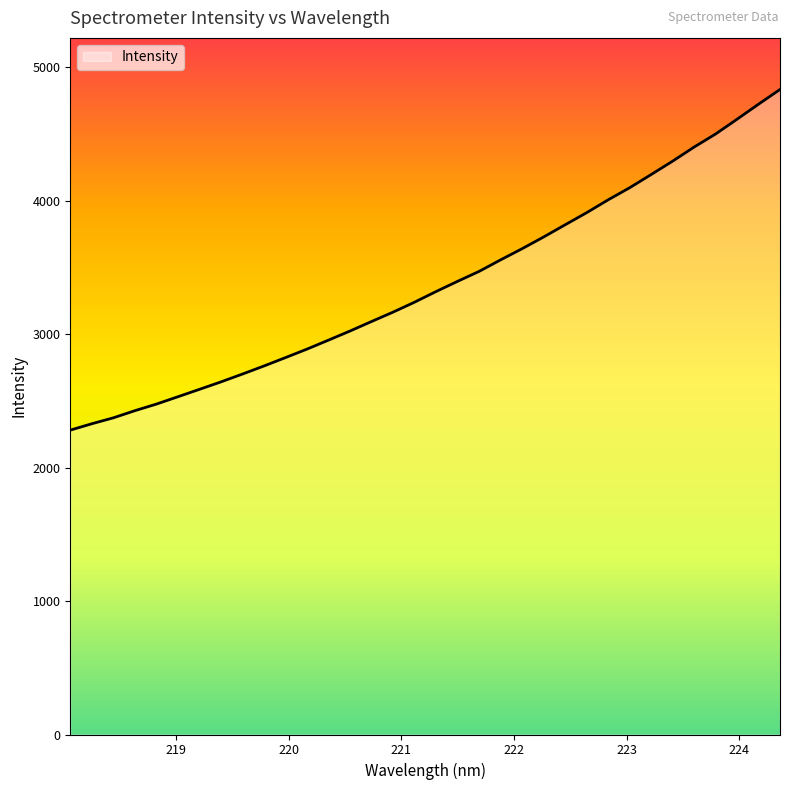

What is the greatest value displayed?

4833.0